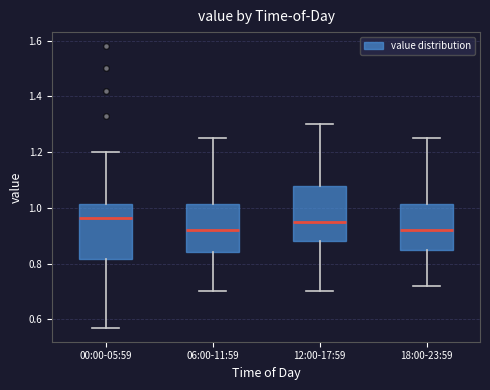

Where does the lower whisker of the box for 00:00-05:59 end on the y-axis? The values are not printed on the chart, so give them approximately, as read against the axis.

0.58